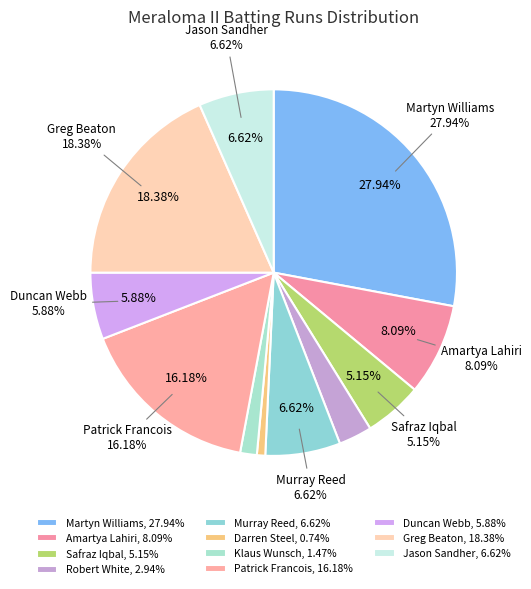

Is it true that Greg Beaton is 18% of the pie?

True